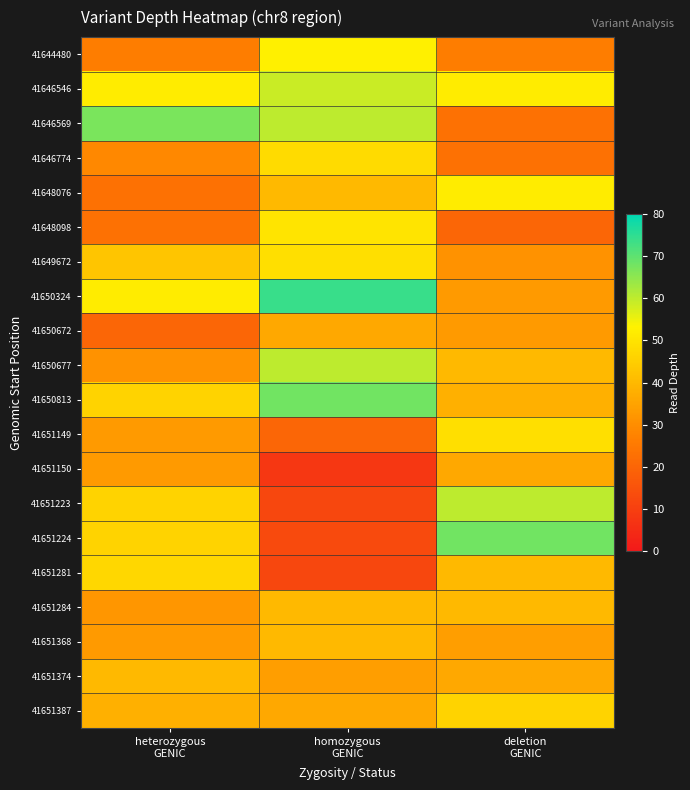

How many data points does each series have?

3